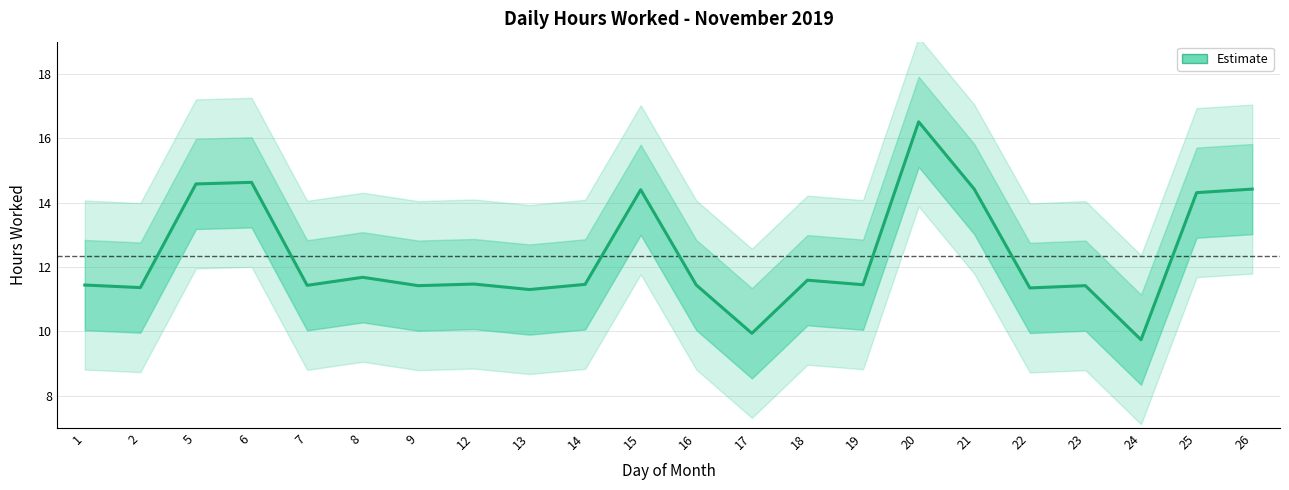

List the labels in order of value, largest first.

20, 6, 5, 21, 26, 15, 25, 8, 18, 12, 14, 19, 1, 16, 7, 9, 23, 2, 22, 13, 17, 24